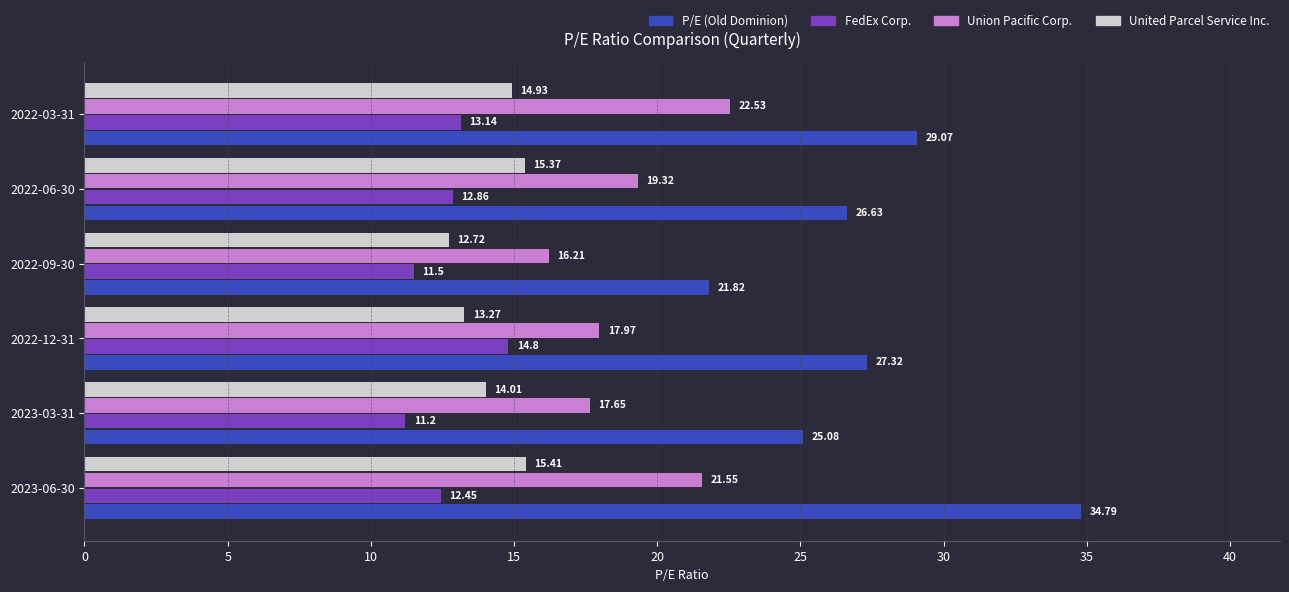

Which series has the widest spread of values?

P/E (Old Dominion)